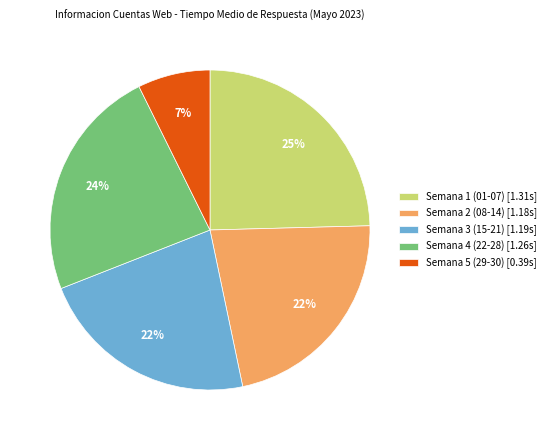

To the nearest percent, what percentage of the pie is Semana 2 (08-14) [1.18s]?

22%